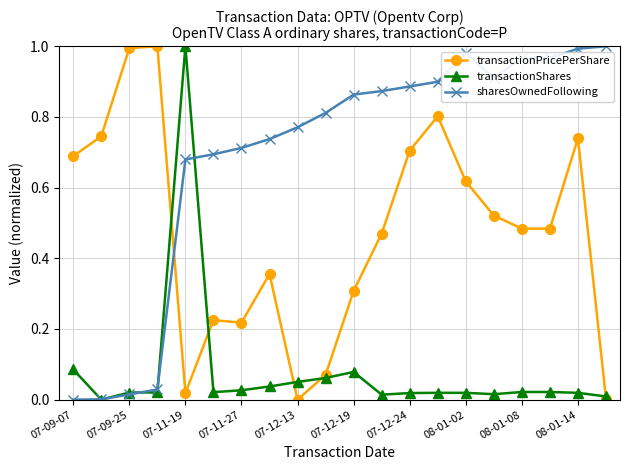

Rank the series by their average value, from lowest to highest.

transactionShares, transactionPricePerShare, sharesOwnedFollowing